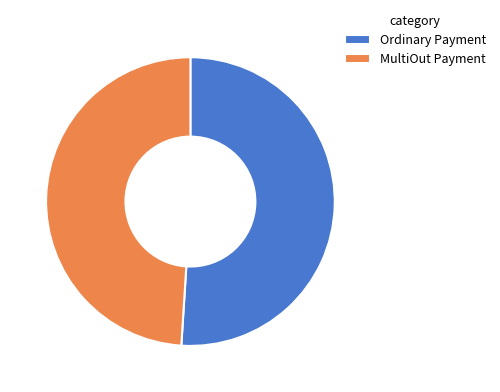

Is the sum of Ordinary Payment and MultiOut Payment greater than half?

Yes